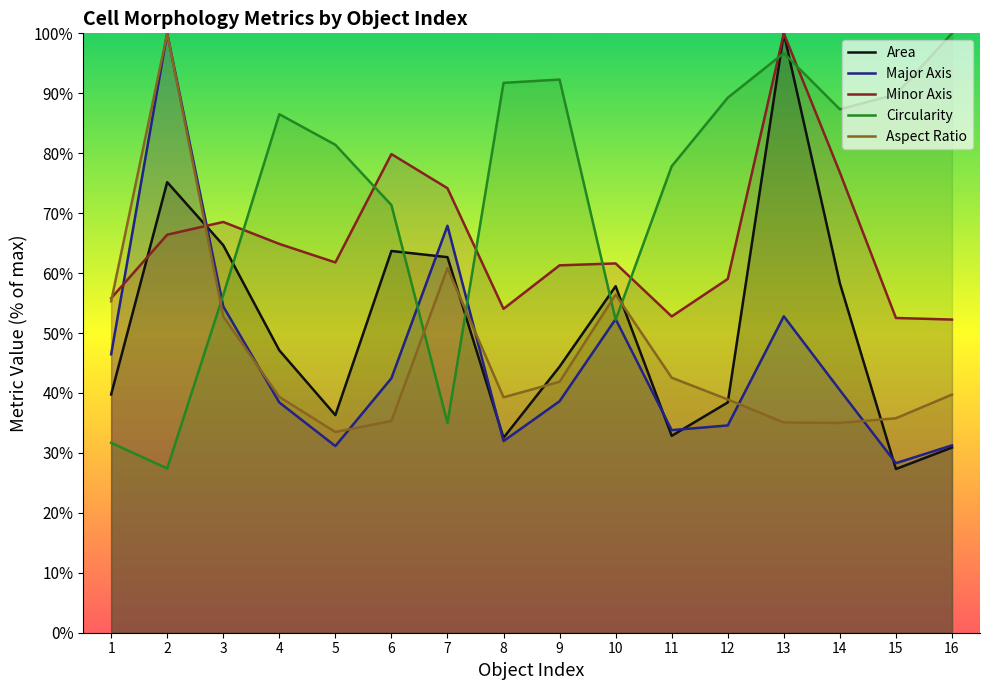

What is the value of the Major Axis point at the 1st from the left?

46.4